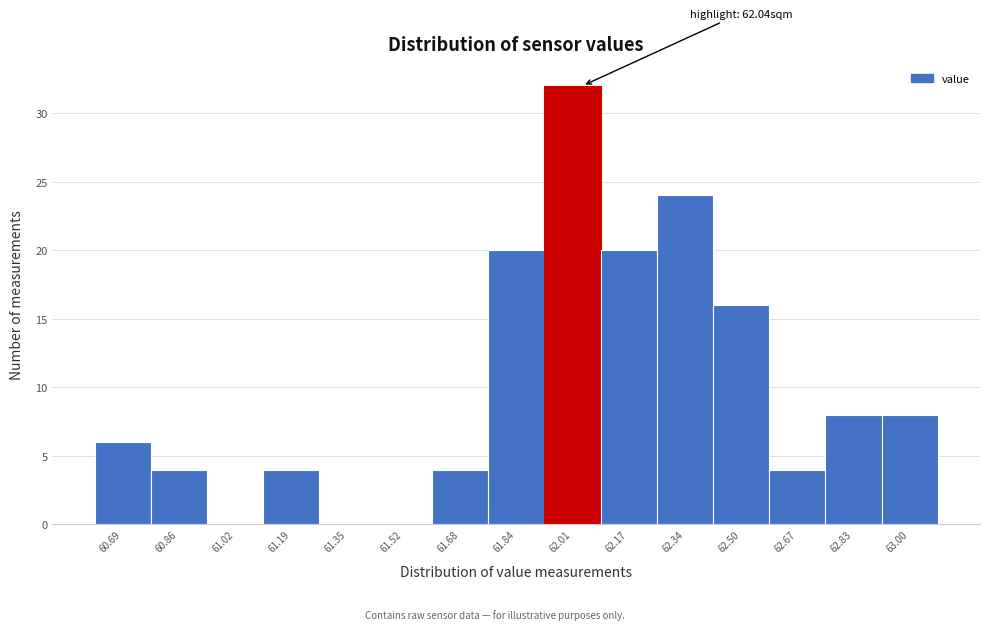

Which range on the x-axis has the tallest bar?

61.92 to 62.10